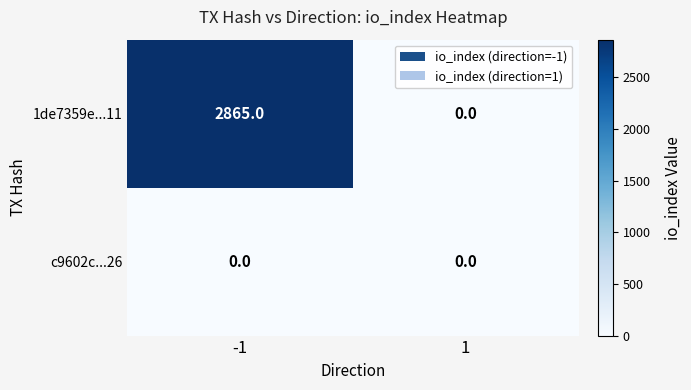

How many distinct data groups are displayed?

2